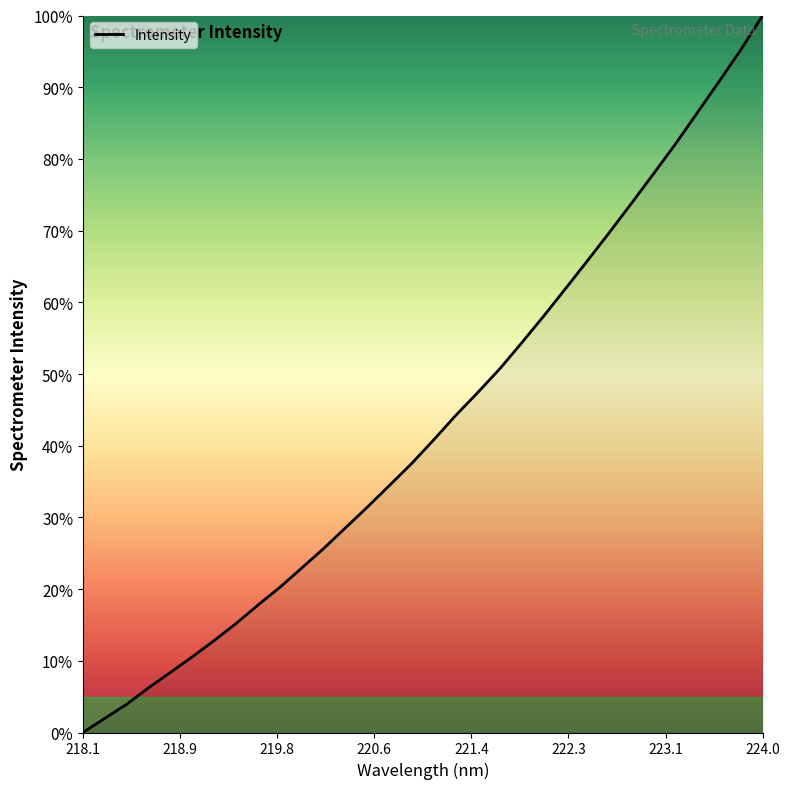

What is the greatest value displayed?

100.0